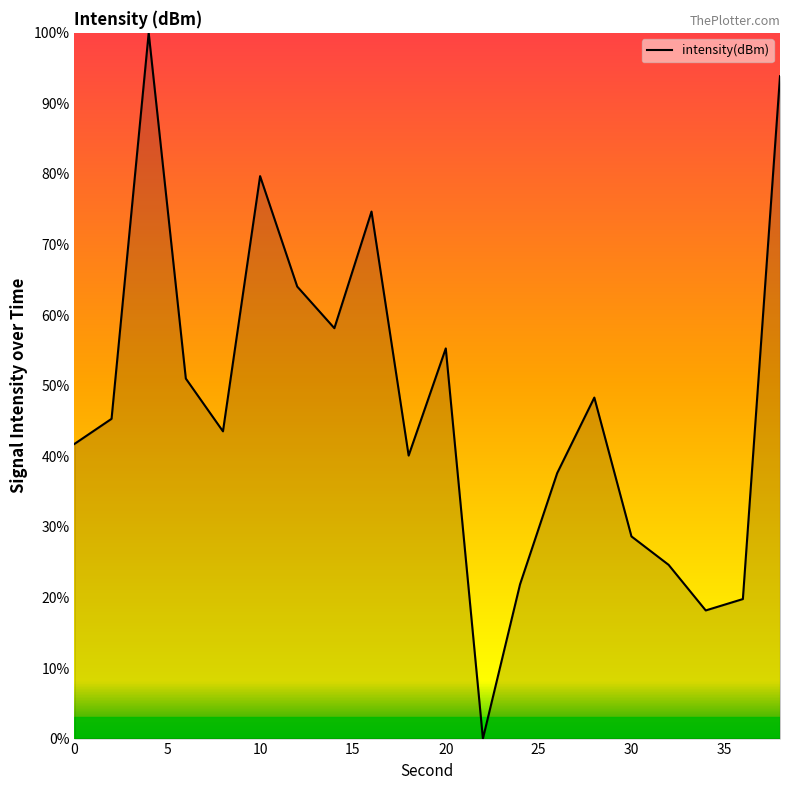

What is the difference between the second highest and minimum values?

93.9